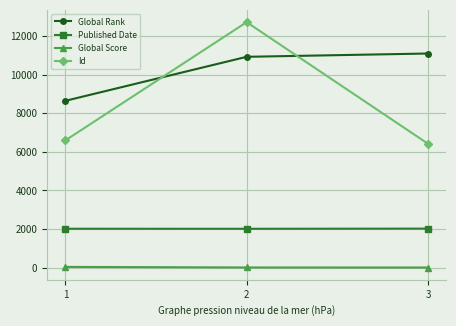

Where is Global Rank nearest to the value 9874?

2